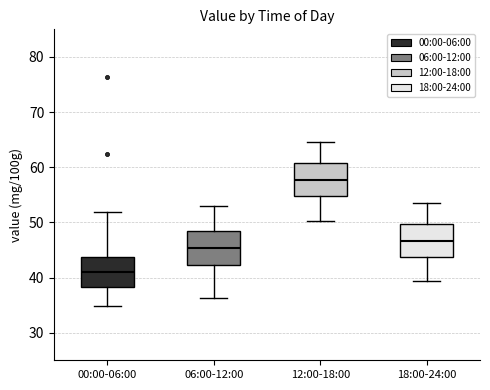

Where does the median line of the box for 12:00-18:00 sit on the y-axis? The values are not printed on the chart, so give them approximately, as read against the axis.

58